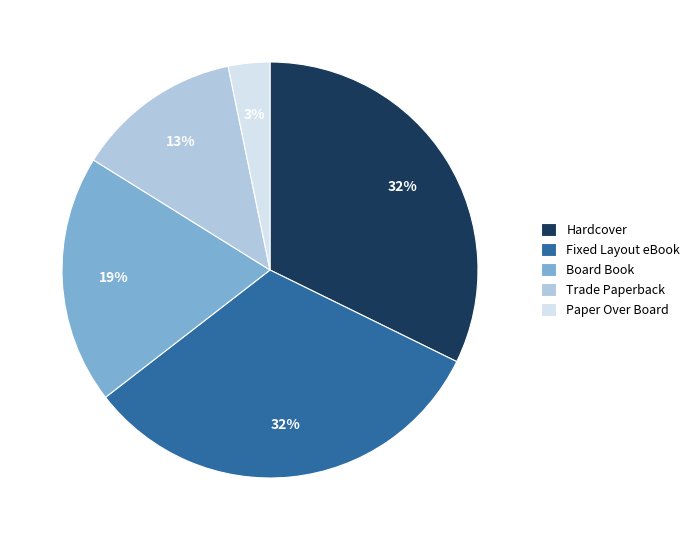

Count the number of slices in the pie.

5